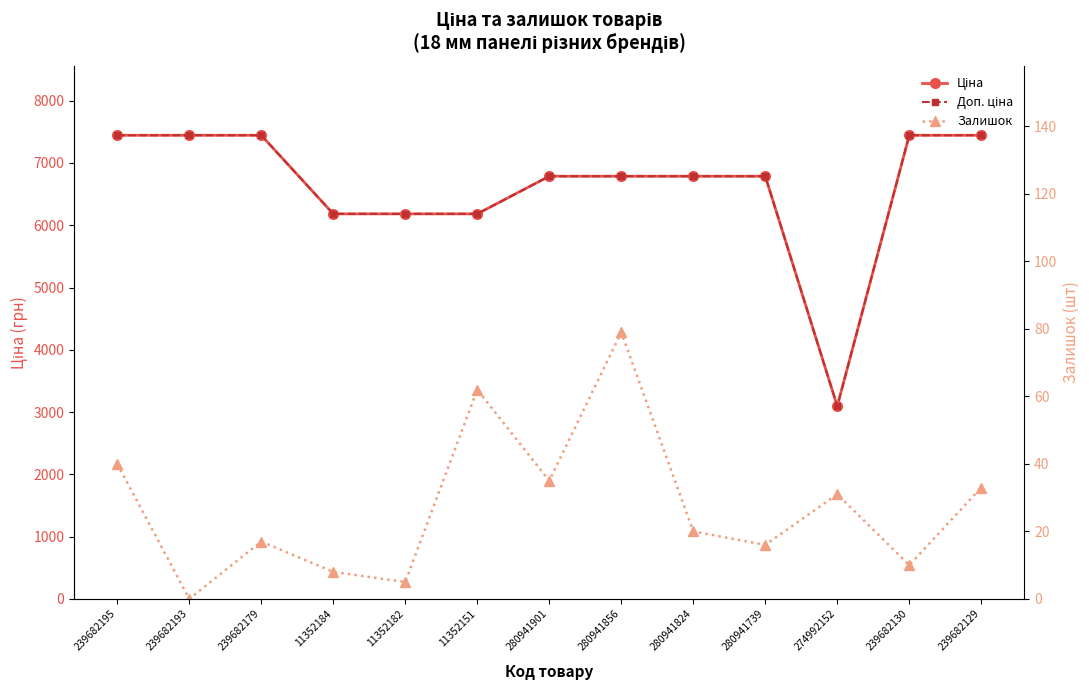

True or false: Ціна and Доп. ціна intersect in this chart.

False